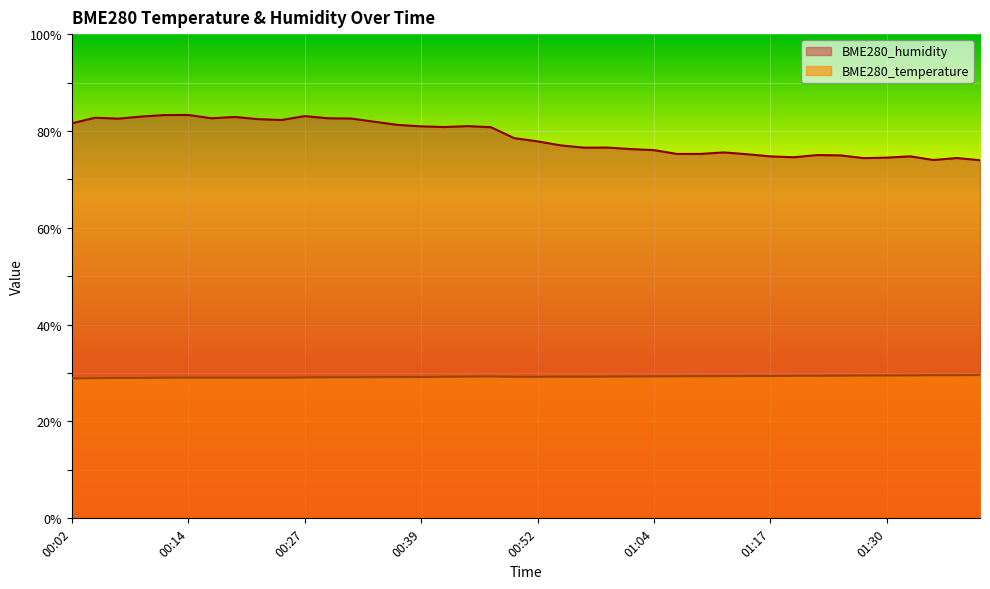

Where does the BME280_humidity series first go above 78?

00:02